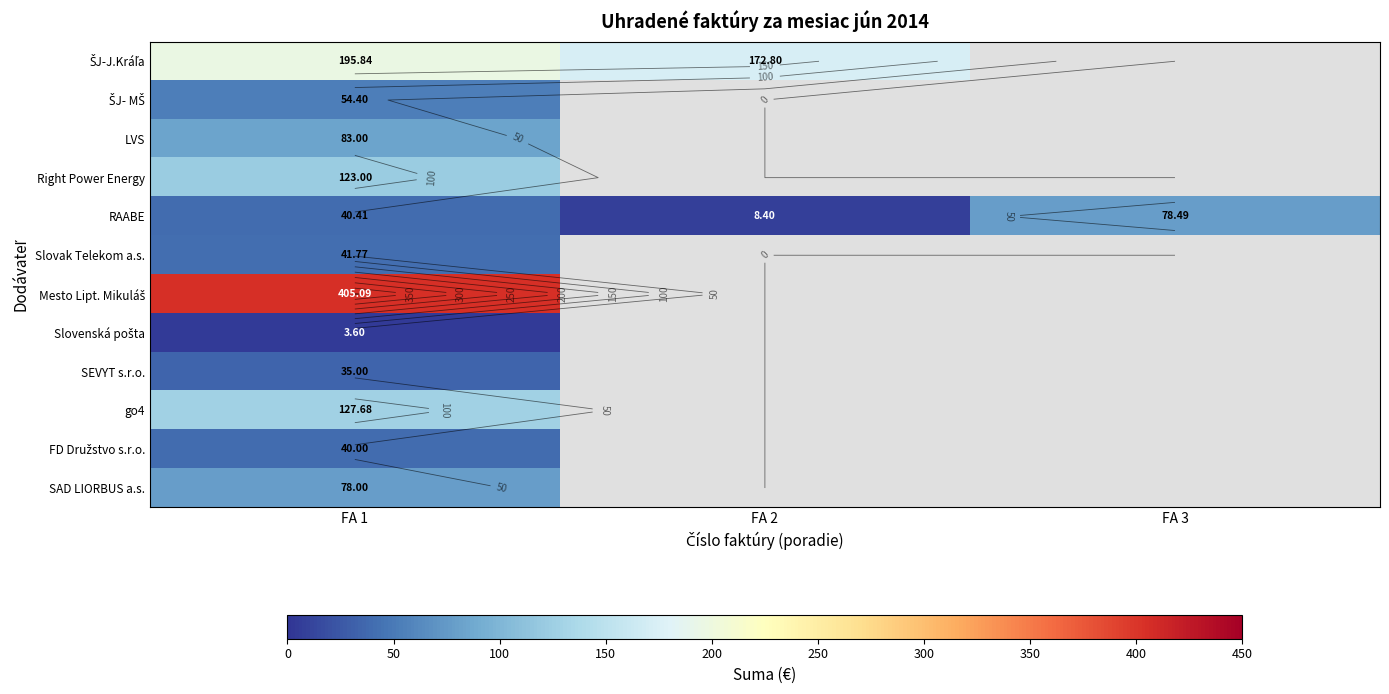

How many series are shown in this chart?

12